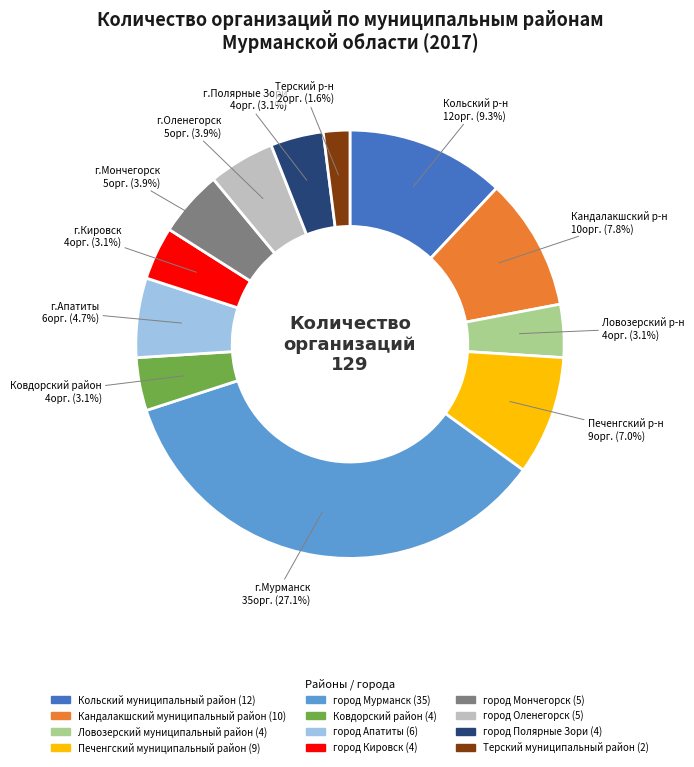

Does Кандалакшский муниципальный район represent more than half of the total?

No